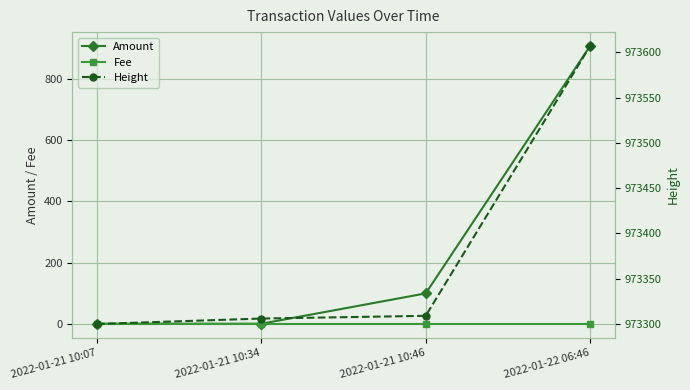

The value of Amount at 2022-01-21 10:07 is 0.3. True or false?

False